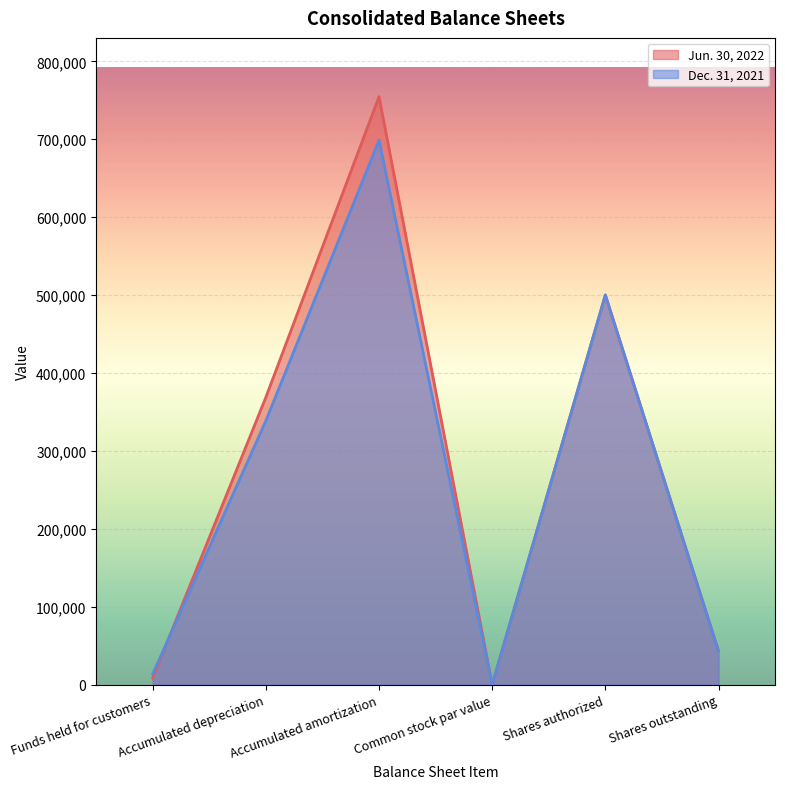

List the series in order of their overall mean, highest first.

Jun. 30, 2022, Dec. 31, 2021